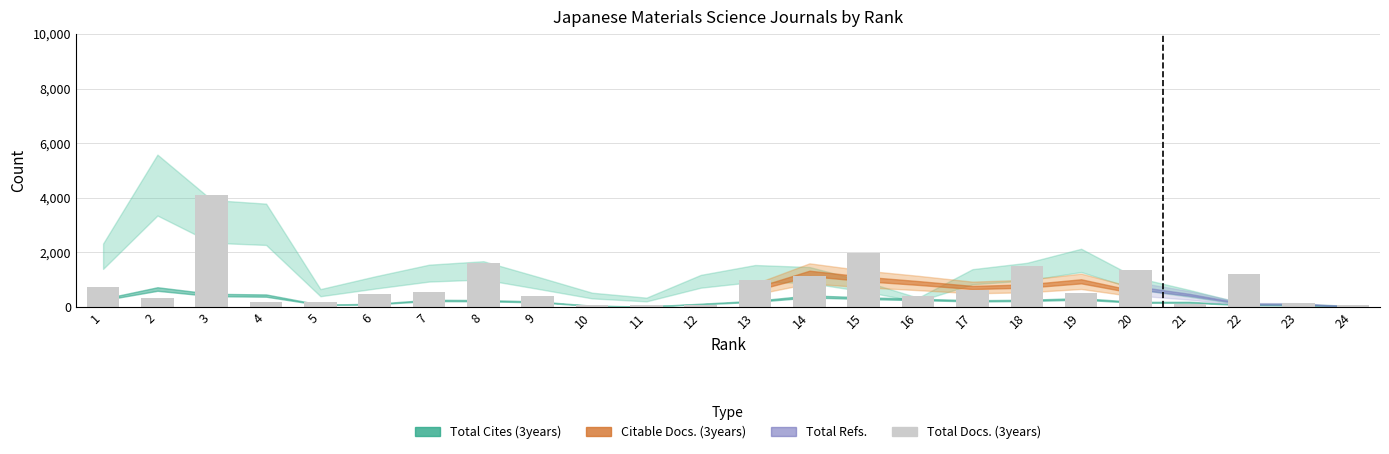

Does the chart contain any negative values?

No